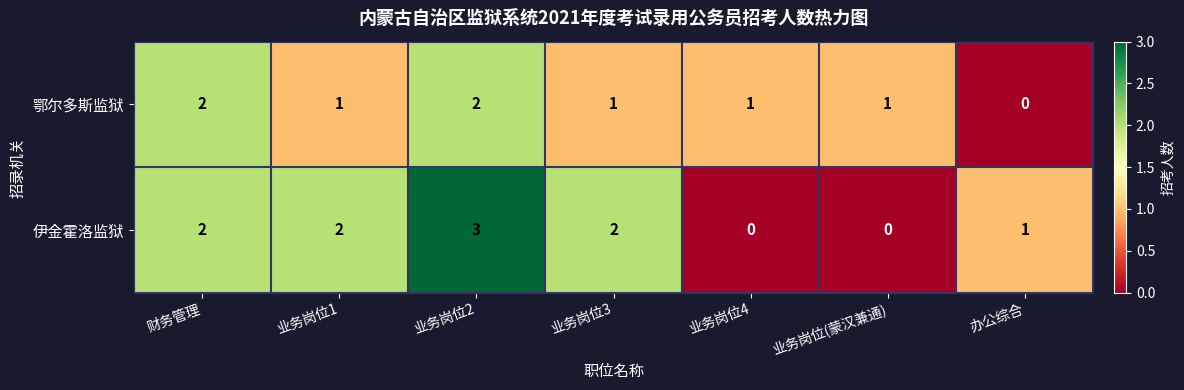

How many series are shown in this chart?

2